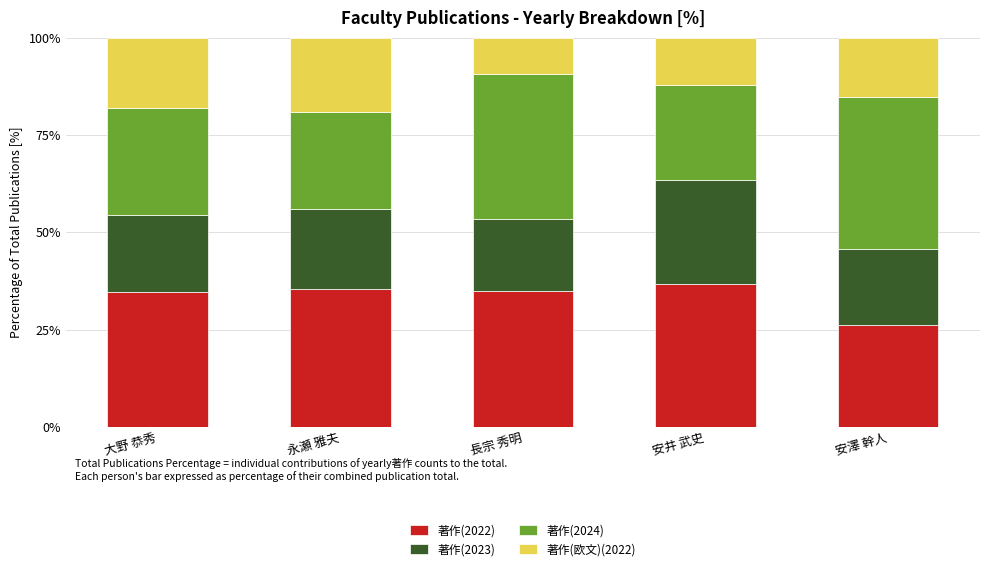

The value of 著作(2022) at 安澤 幹人 is 26.1. True or false?

True